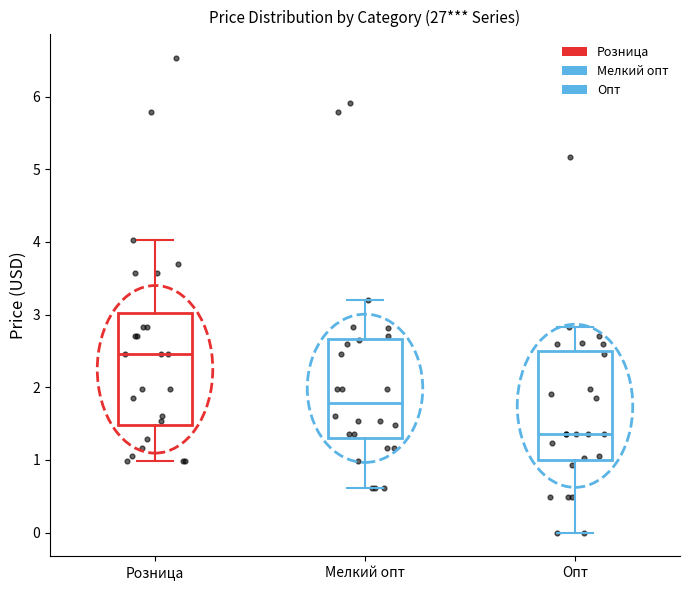

Reading left to right, read every box against the y-axis: the position of its median line, the range the box covers, and the ends of its whiskers. The values are not printed on the chart, so give them approximately, as read against the axis.

Розница: median 2.5, box 1.5 to 3.0, whiskers 1.0 to 4.0
Мелкий опт: median 1.8, box 1.3 to 2.7, whiskers 0.6 to 3.2
Опт: median 1.4, box 1.0 to 2.5, whiskers 0.0 to 2.8